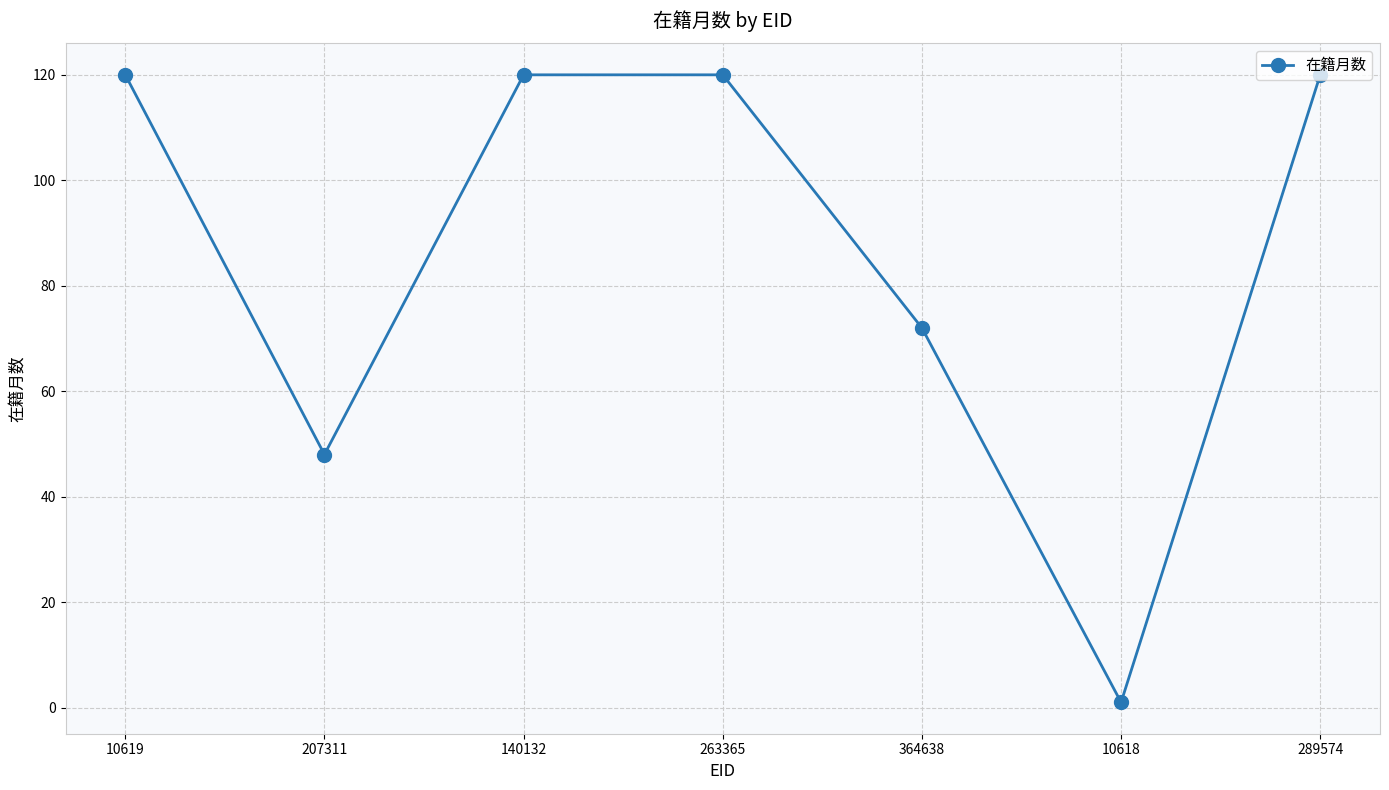

How many values are between 48 and 120?

6